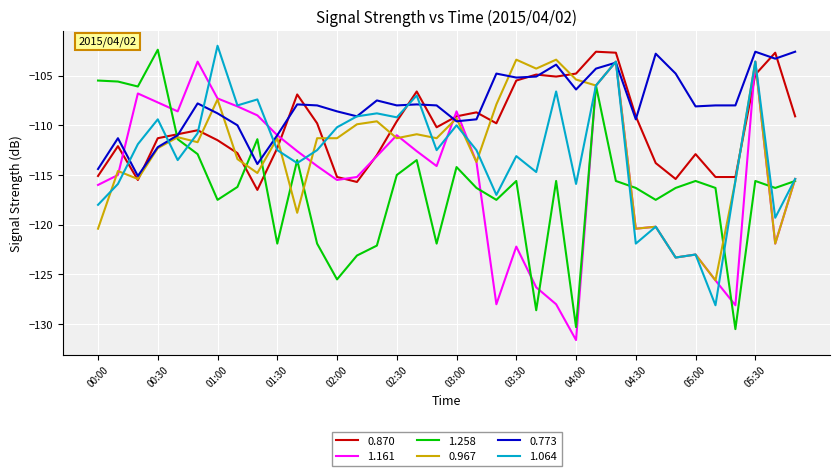

True or false: 0.773 and 1.258 cross at least once.

True